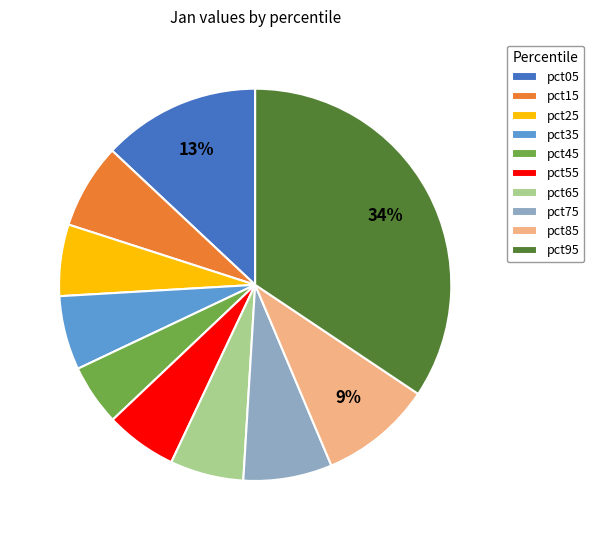

To the nearest percent, what portion does pct05 represent?

13%